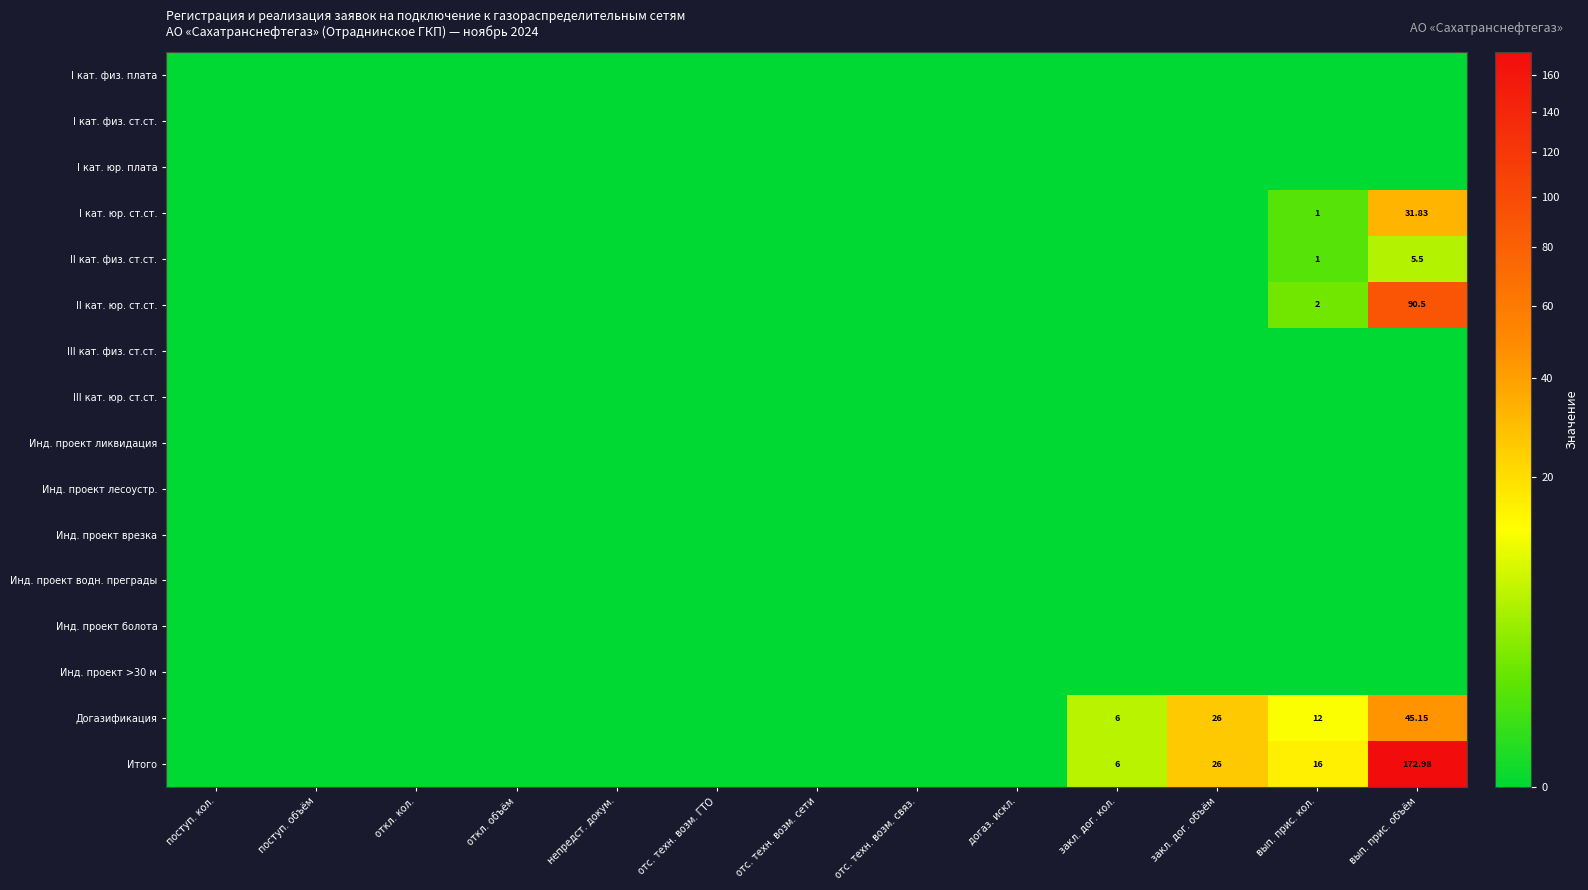

List the series in order of their peak value, highest first.

Итого, II кат. юр. ст.ст., Догазификация, I кат. юр. ст.ст., II кат. физ. ст.ст., I кат. физ. плата, I кат. физ. ст.ст., I кат. юр. плата, III кат. физ. ст.ст., III кат. юр. ст.ст., Инд. проект ликвидация, Инд. проект лесоустр., Инд. проект врезка, Инд. проект водн. преграды, Инд. проект болота, Инд. проект >30 м